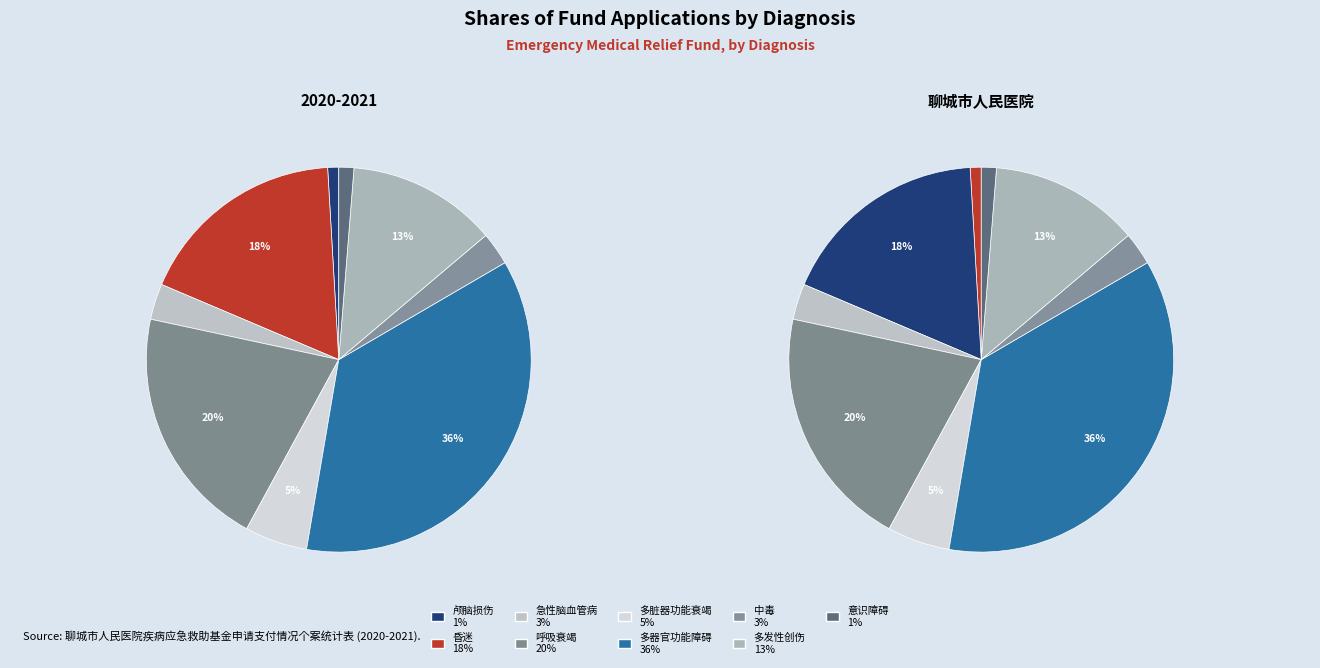

Combined, do 呼吸衰竭 and 急性脑血管病 account for over 50%?

No